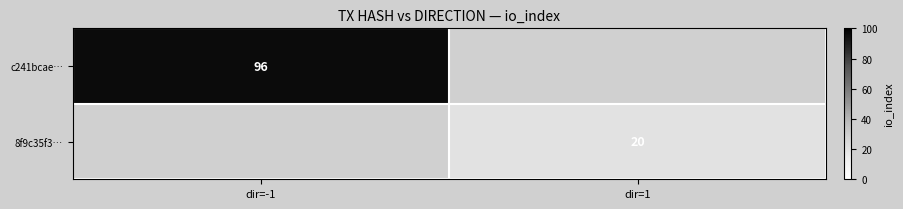

Between dir=-1 and dir=1, which is larger?

dir=-1